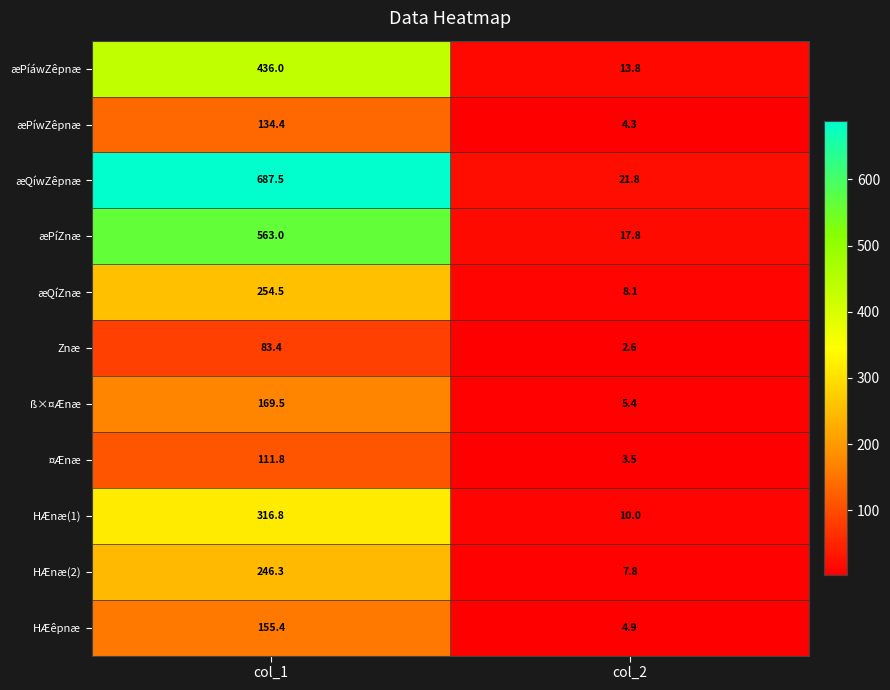

True or false: æPíáwZêpnæ has a value of 155.4 at col_1.

False